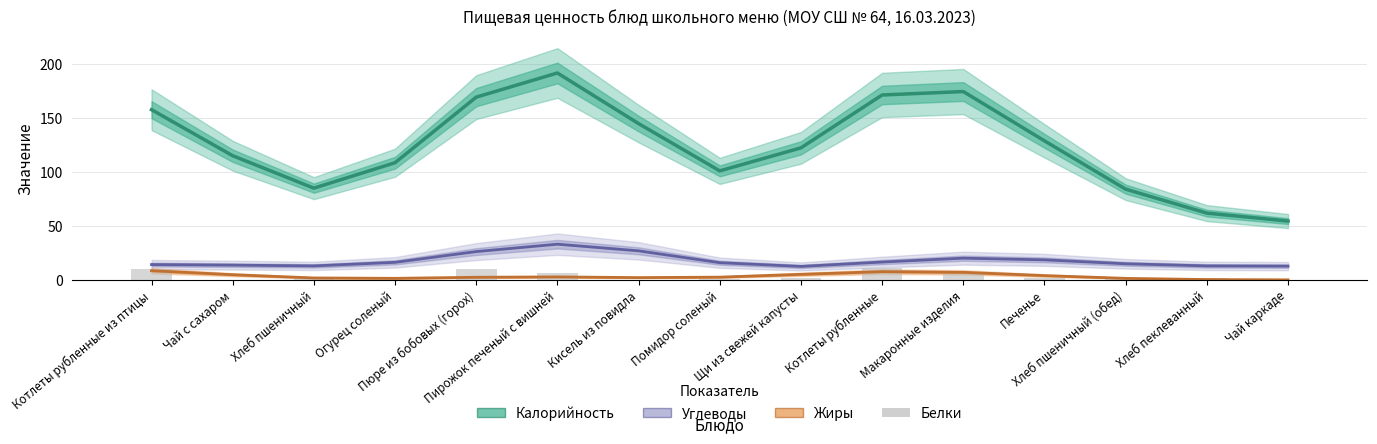

Between Кисель из повидла and Пюре из бобовых (горох), which is larger?

Пюре из бобовых (горох)